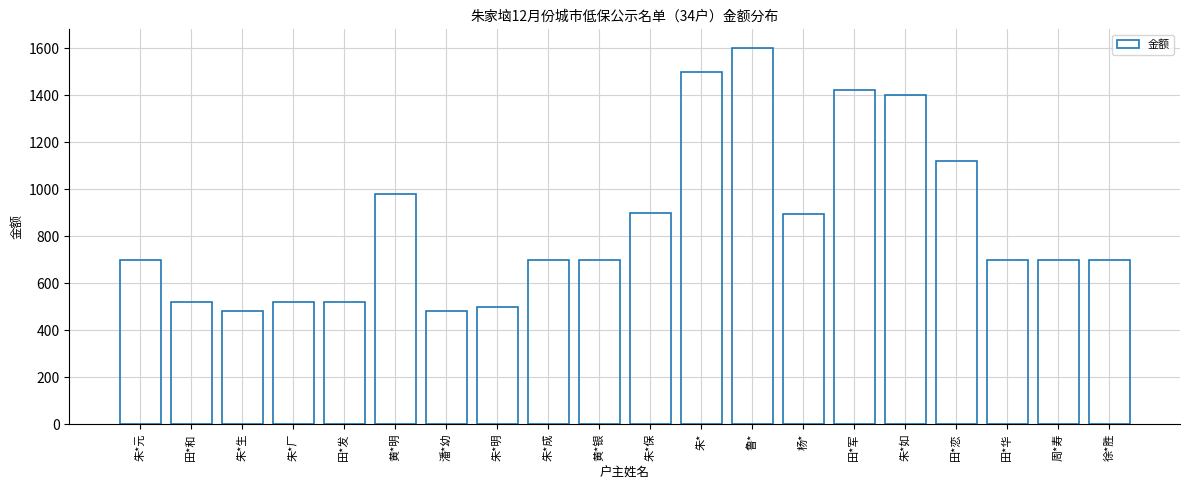

What is the difference between the values at 朱* and 朱*明?

1000